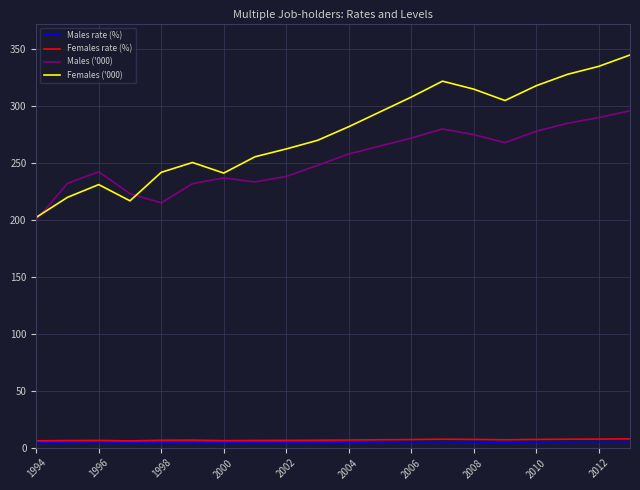

Which series has the widest spread of values?

Females ('000)